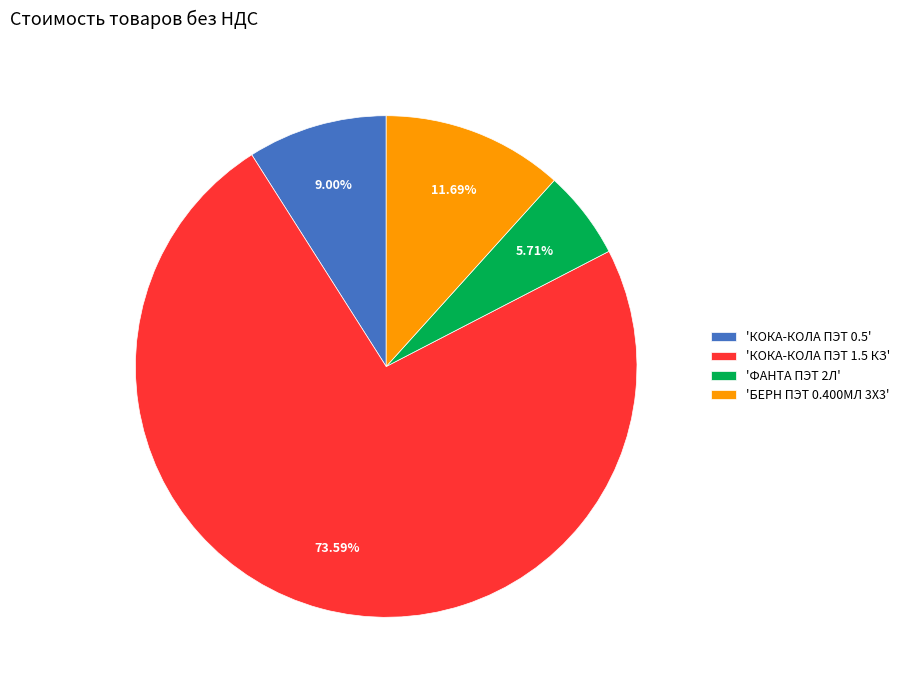

Which slice represents more than half of the pie?

'КОКА-КОЛА ПЭТ 1.5 КЗ'